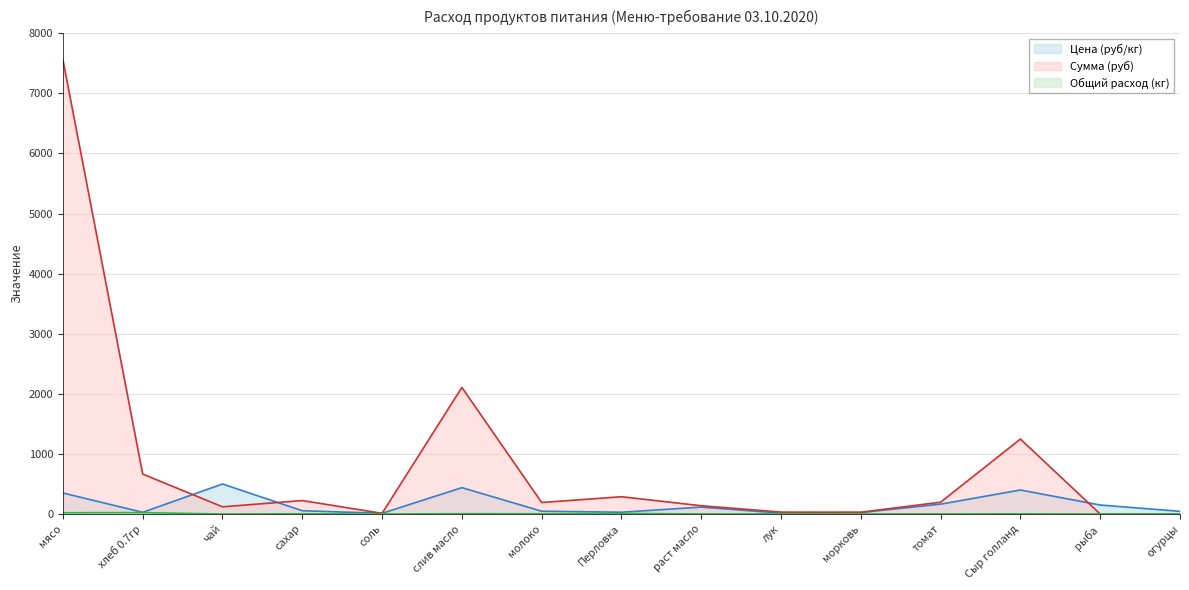

What position from the left is соль?

5